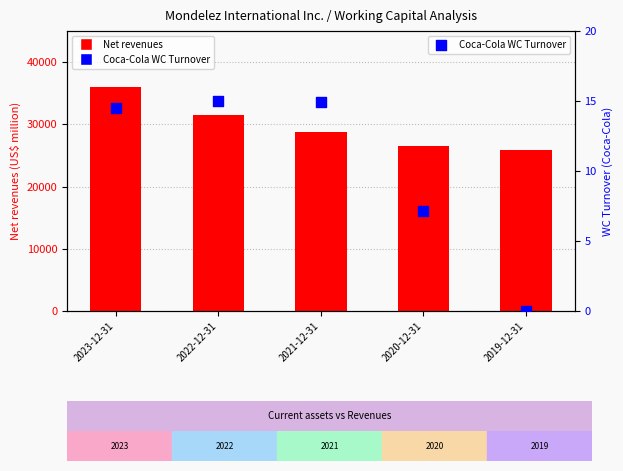

Which series has the largest Y range (max minus min)?

Net revenues